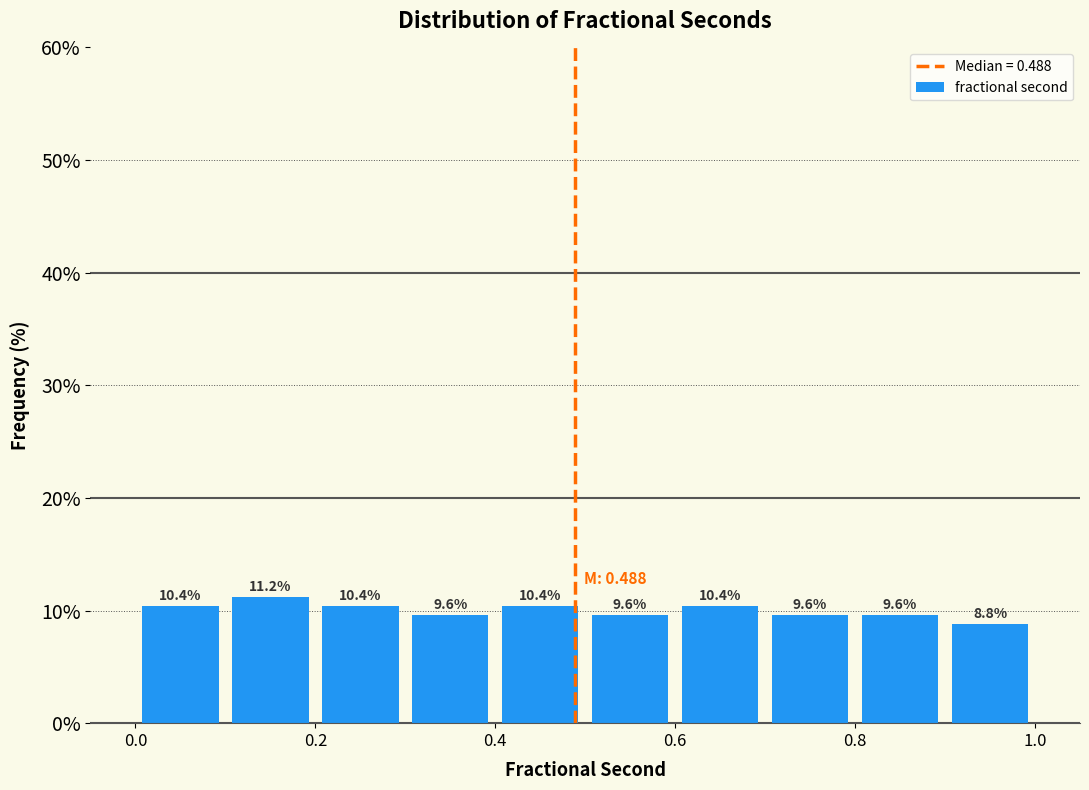

Which range on the x-axis has the tallest bar?

0.1 to 0.2